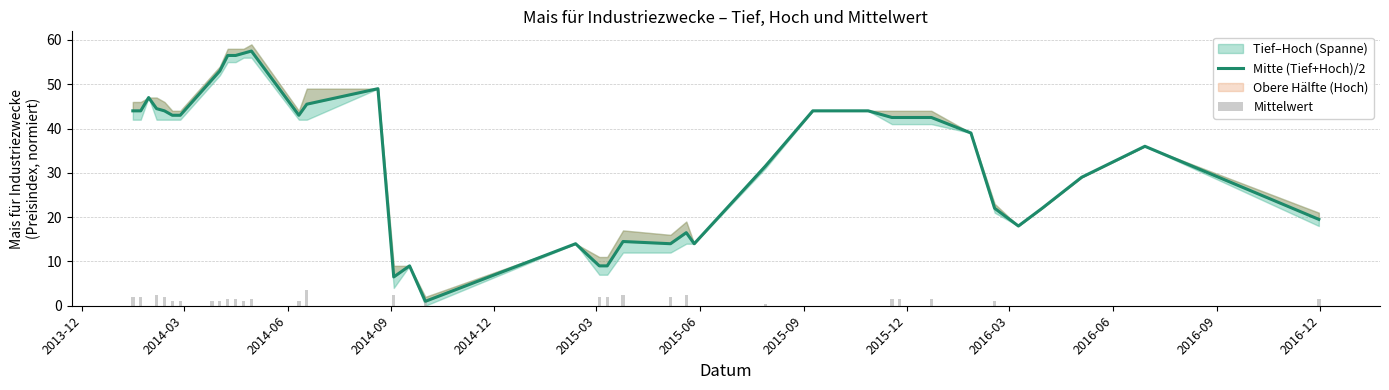

Reading left to right, extract all data points from this chart.

Mitte (Tief+Hoch)/2: 44.0	44.0	47.0	44.5	44.0	43.0	43.0	51.0	53.0	56.5	56.5	57.0	57.5	43.0	45.5	49.0	6.5	9.0	1.0	14.0	9.0	9.0	14.5	14.0	16.5	14.0	31.5	44.0	44.0	42.5	42.5	42.5	39.0	22.0	18.0	22.0	29.0	36.0	19.5
Mittelwert: 2.0	2.0	0.0	2.5	2.0	1.0	1.0	1.0	1.0	1.5	1.5	1.0	1.5	1.0	3.5	0.0	2.5	0.0	1.0	0.0	2.0	2.0	2.5	2.0	2.5	0.0	0.5	0.0	0.0	1.5	1.5	1.5	0.0	1.0	0.0	0.0	0.0	0.0	1.5